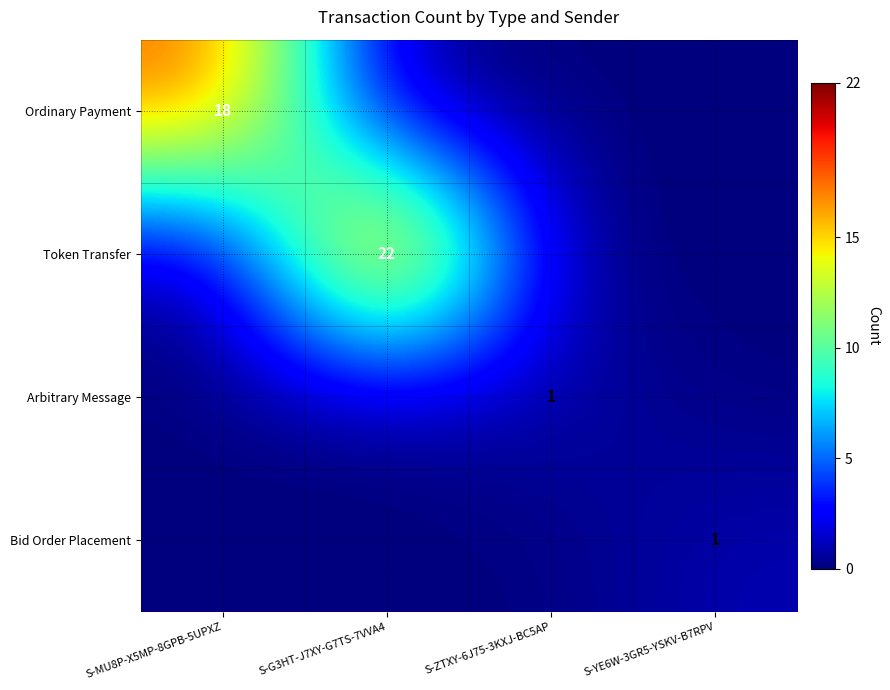

The value of Token Transfer at S-G3HT-J7XY-G7TS-7VVA4 is 33. True or false?

False